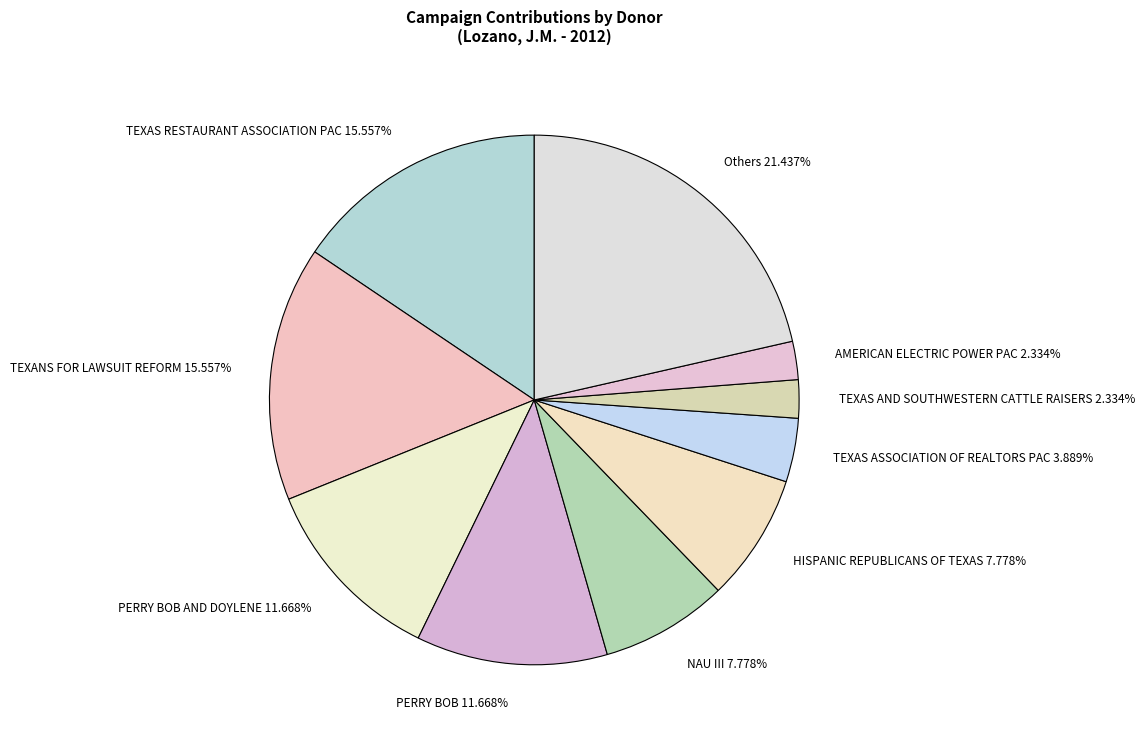

What is the largest slice in the pie chart?

Others 21.437%